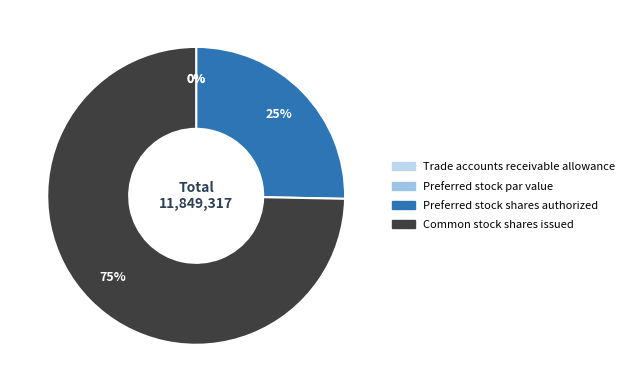

How much of the chart is everything except Trade accounts receivable allowance?

100.0%